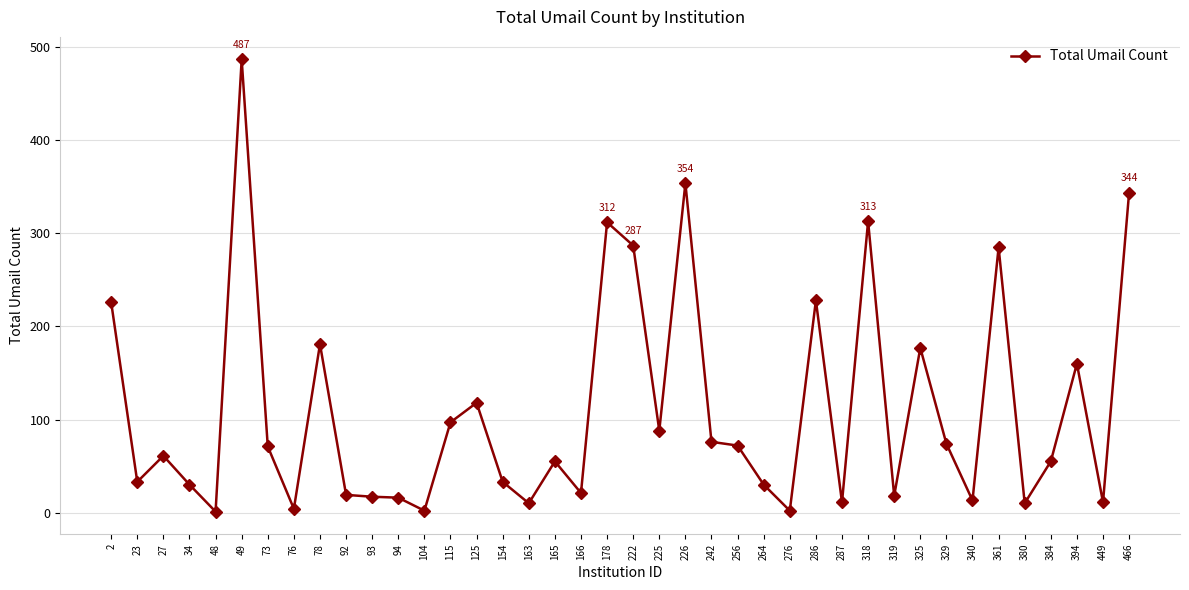

What is the difference between the maximum and second lowest values?

485